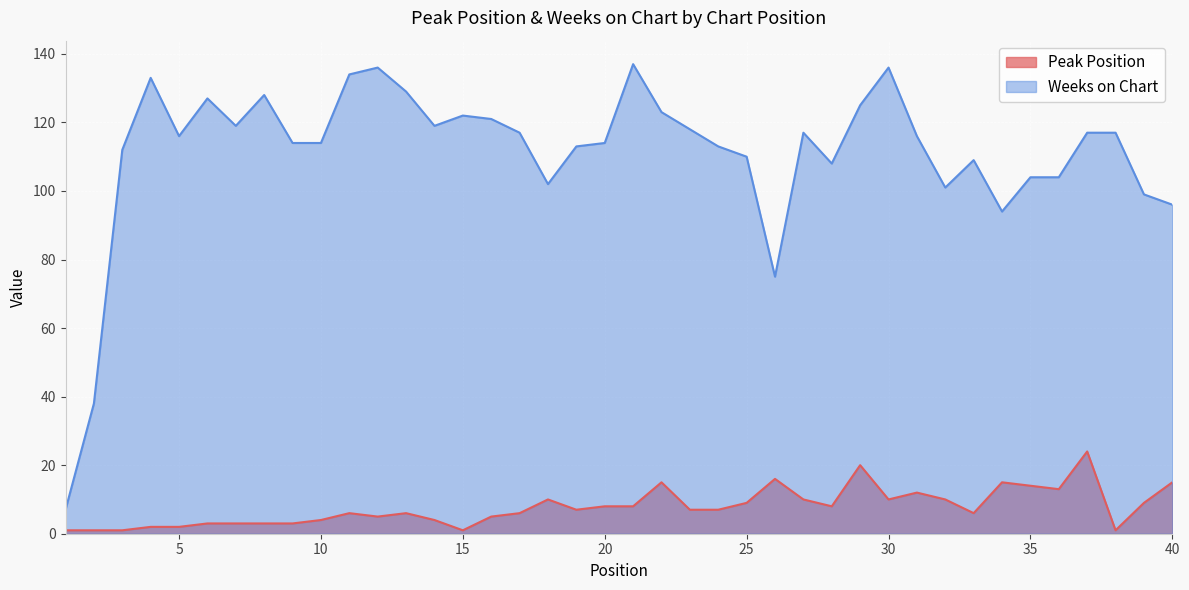

Which series has the largest range (max minus min)?

Weeks on Chart